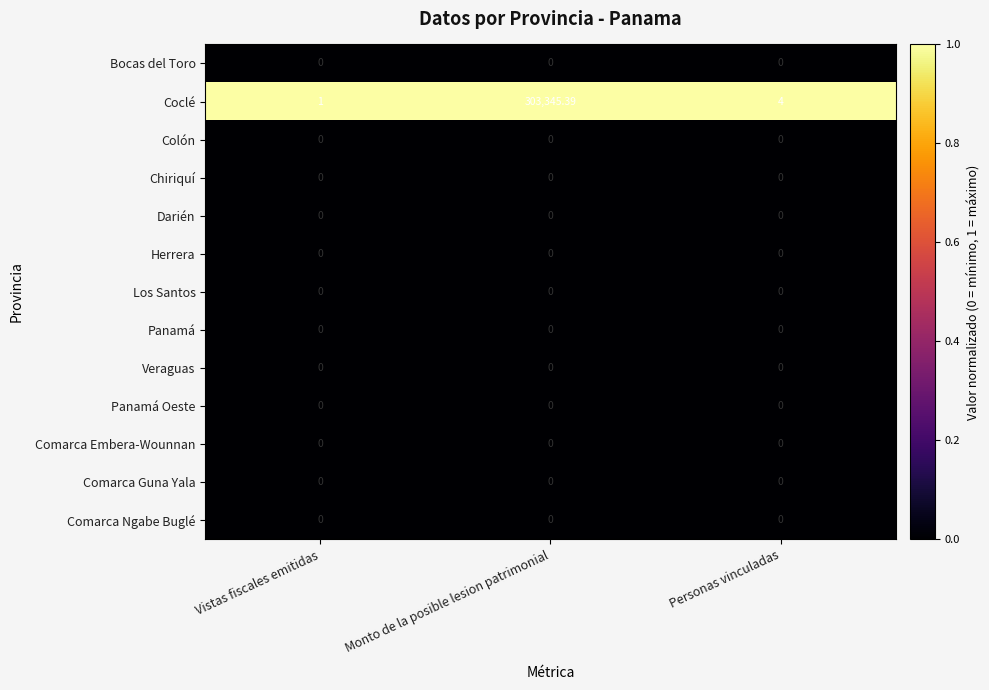

Which series has the largest range (max minus min)?

Coclé